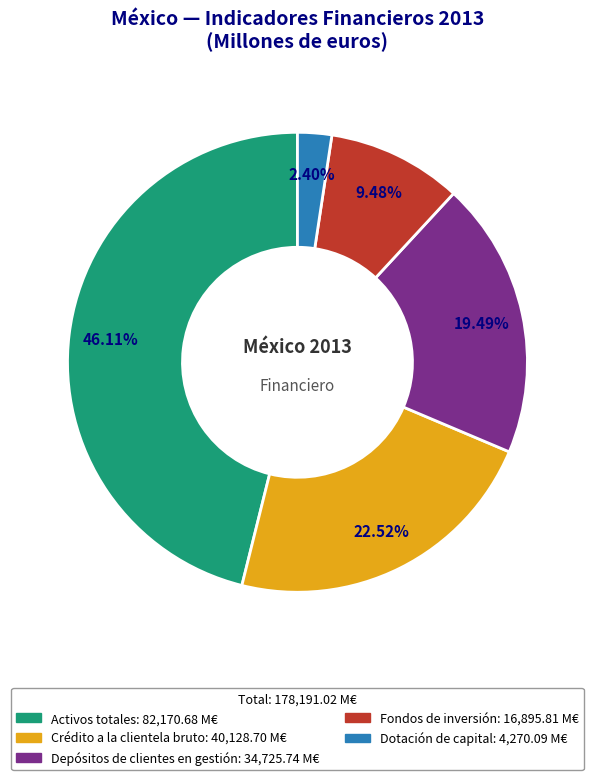

Count the number of slices in the pie.

5